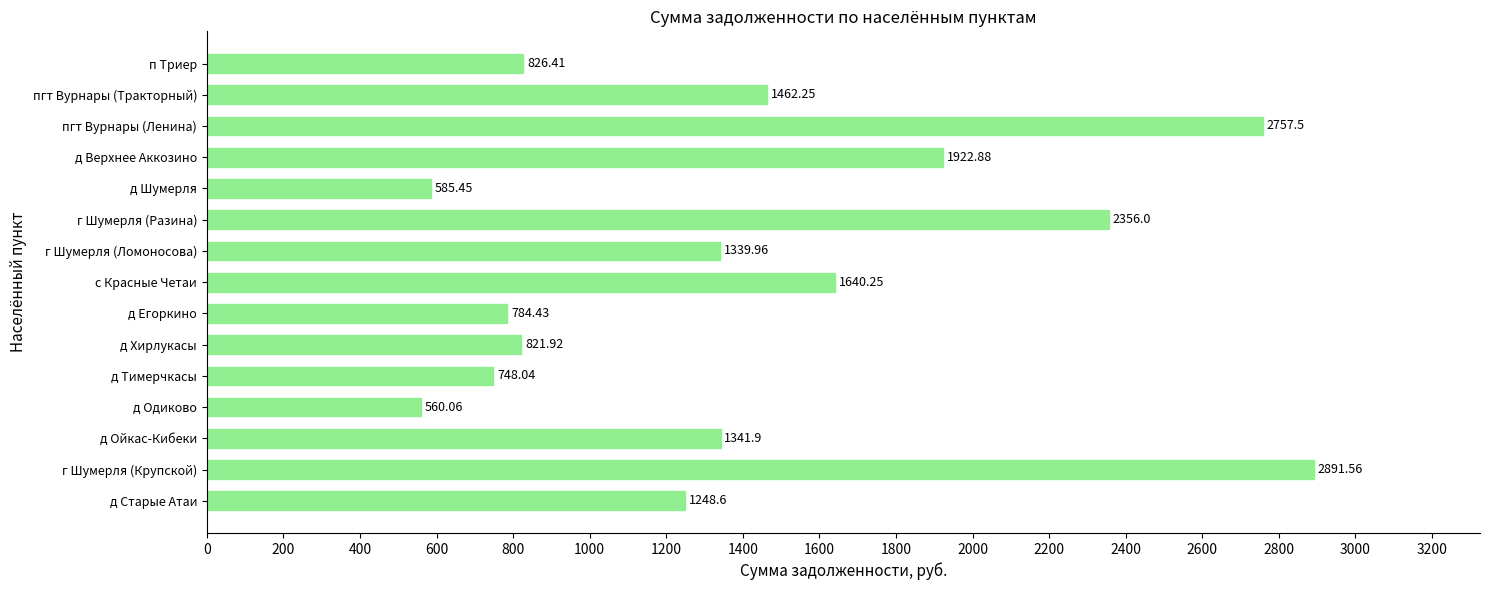

Are the bars horizontal?

Yes